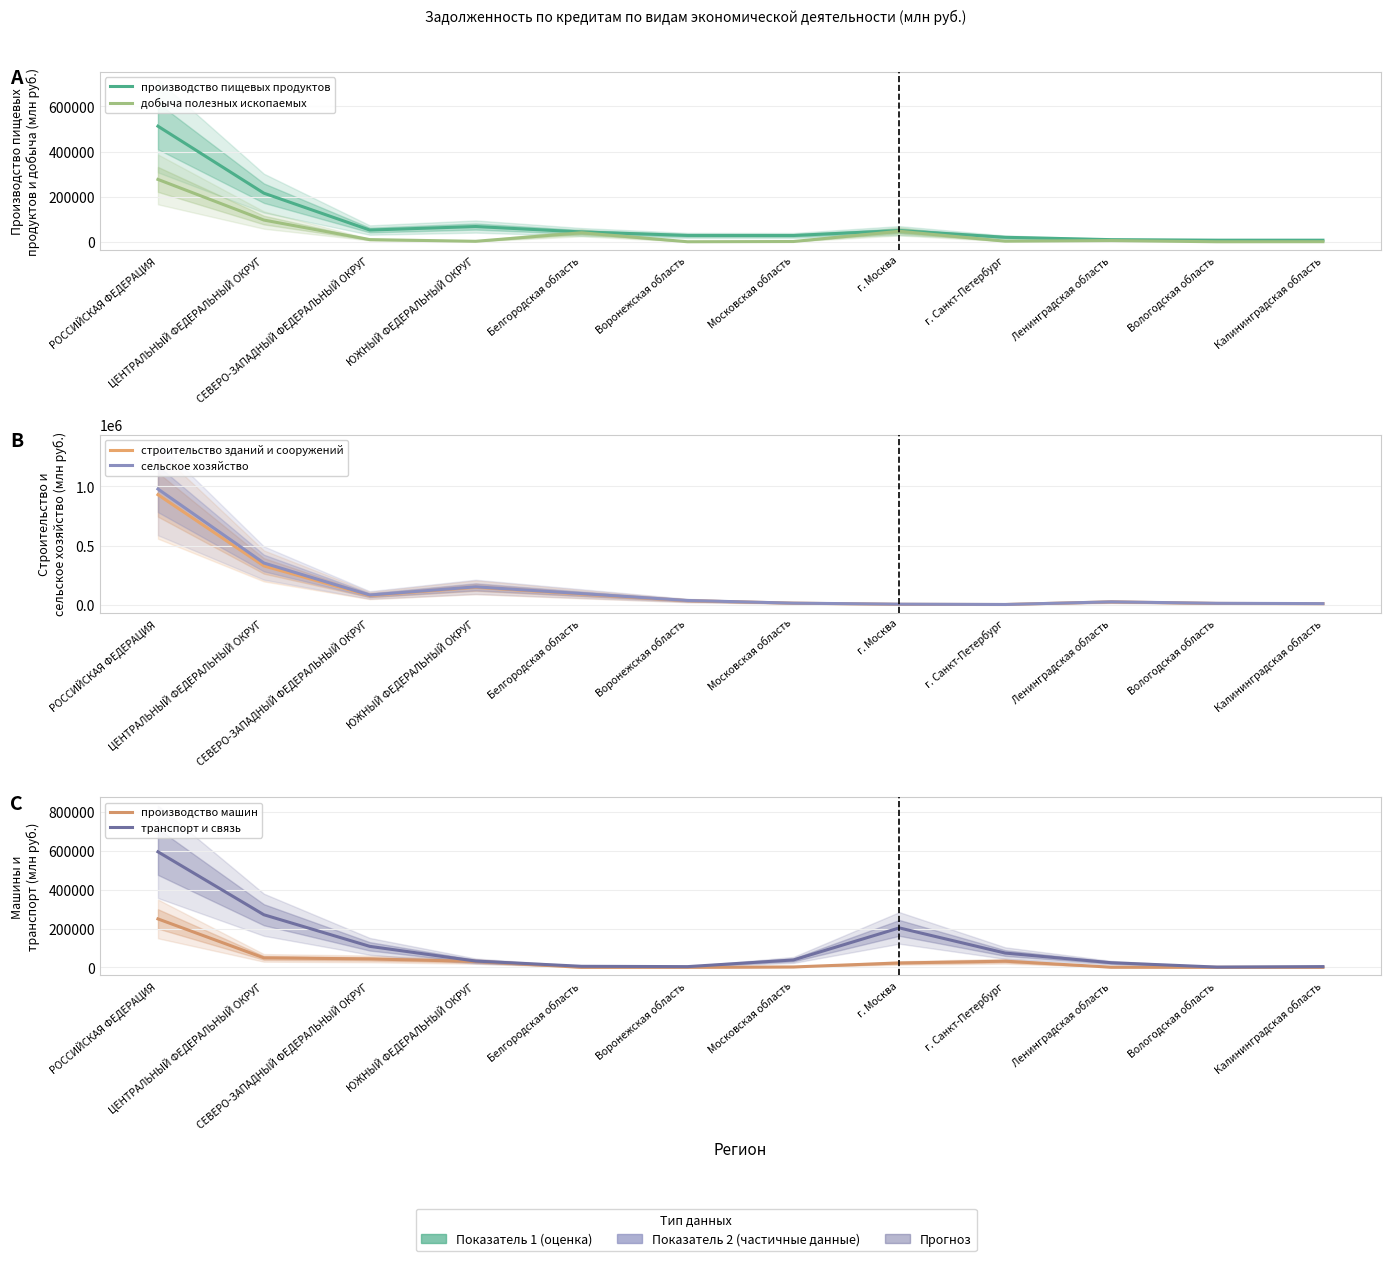

What is the value of the производство пищевых продуктов point at the 6th from the left?

28050